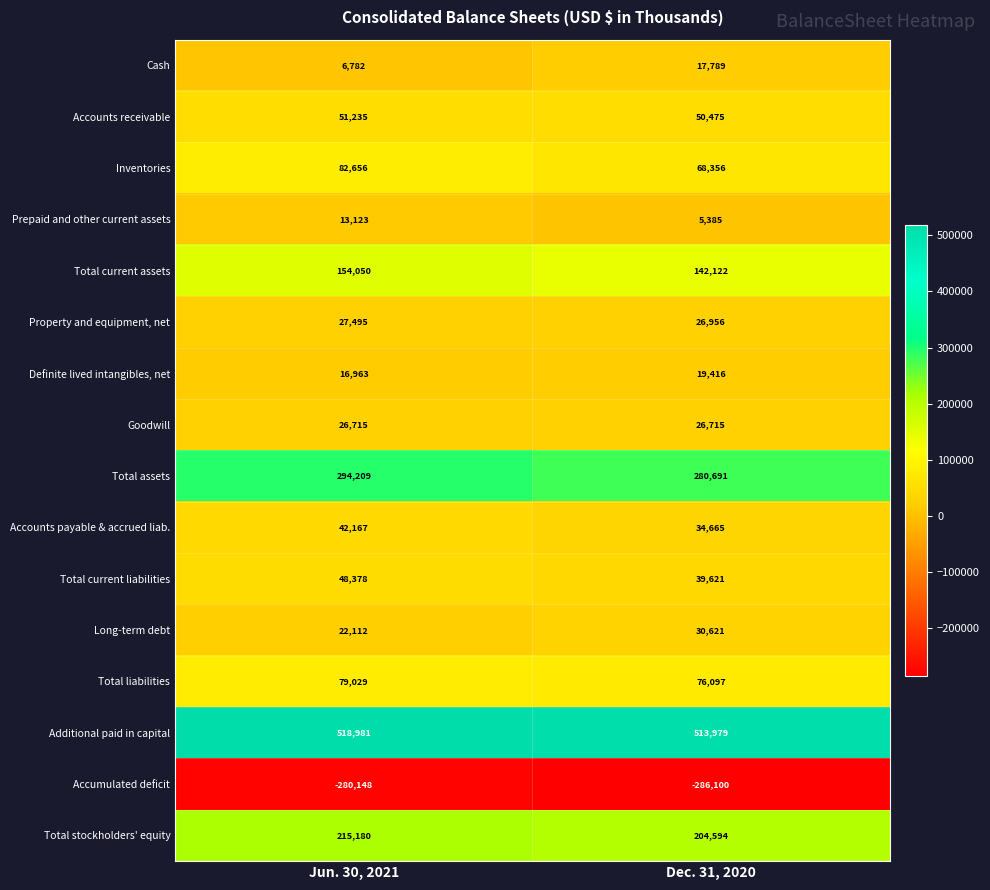

Is the value of Definite lived intangibles, net at Jun. 30, 2021 greater than the value of Goodwill at Dec. 31, 2020?

No